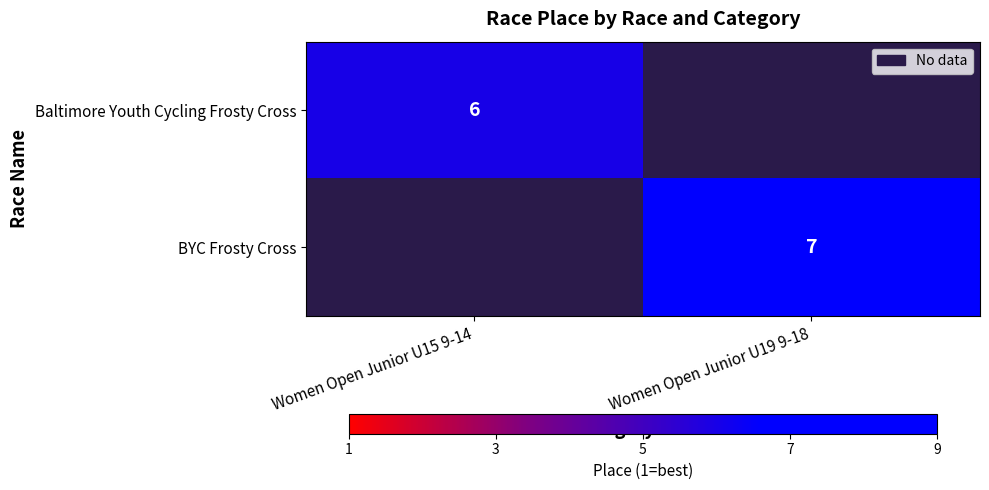

Is it true that BYC Frosty Cross equals 3 at Women Open Junior U19 9-18?

False